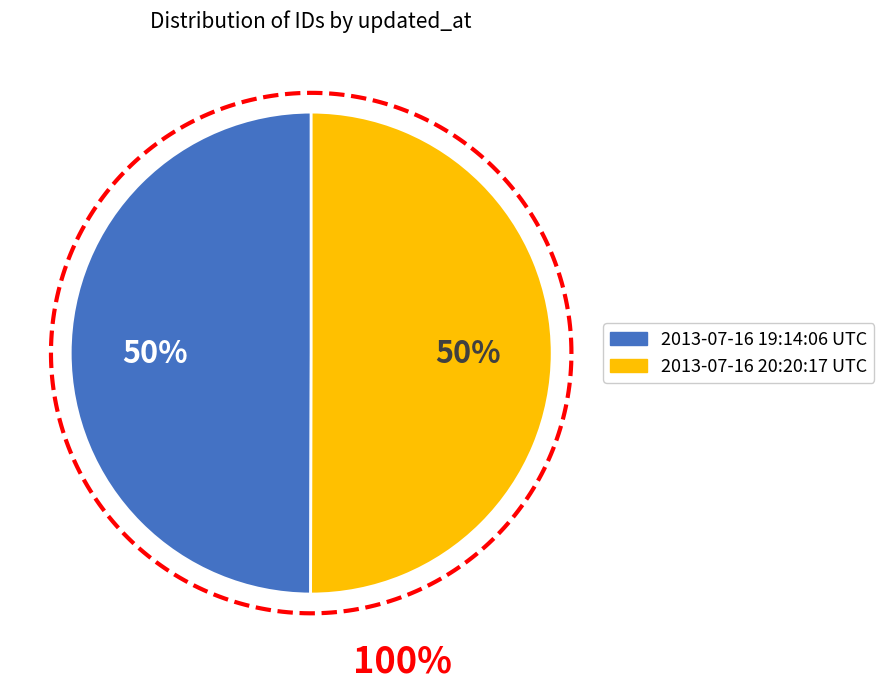

What is the majority slice?

2013-07-16 20:20:17 UTC